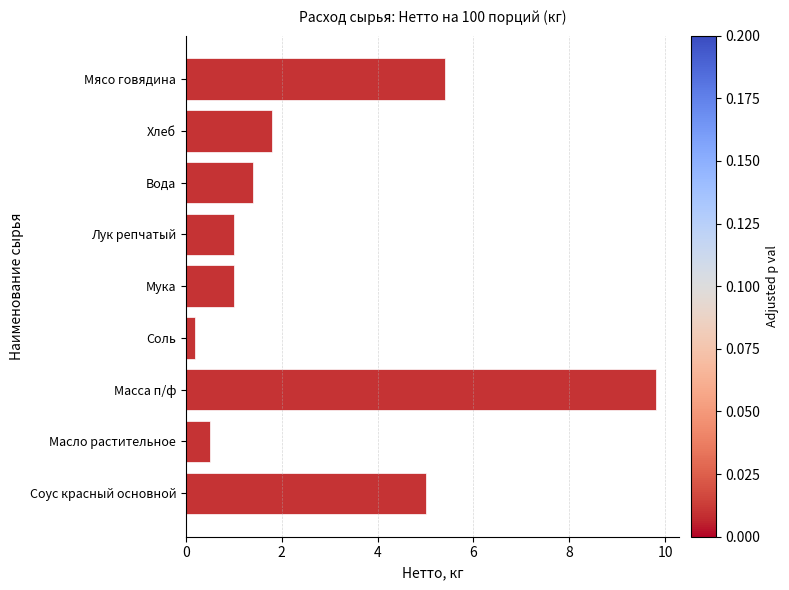

What is the label of the 9th bar from the bottom?

Мясо говядина